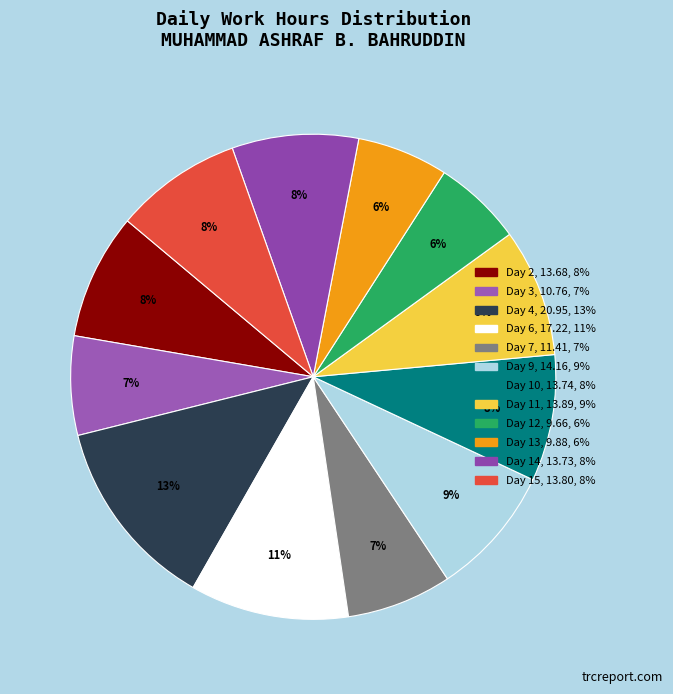

What is the total percentage of Day 2 and Day 11?

16.9%